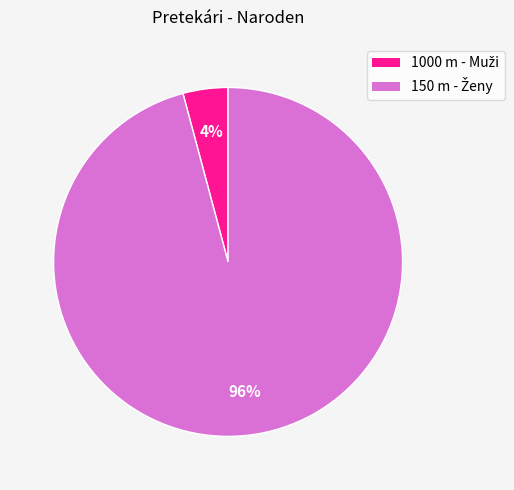

Is there any slice that represents more than half of the pie?

Yes